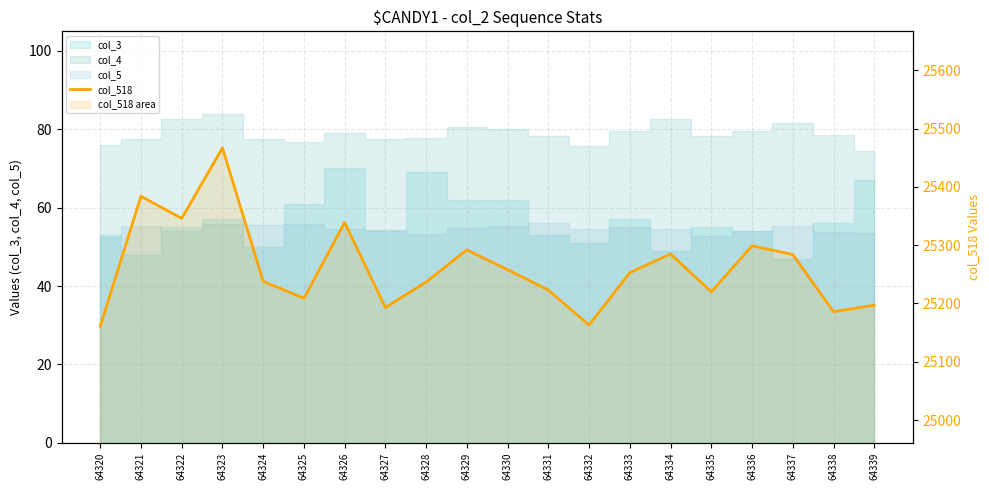

What is the difference between the second highest and minimum values?

223